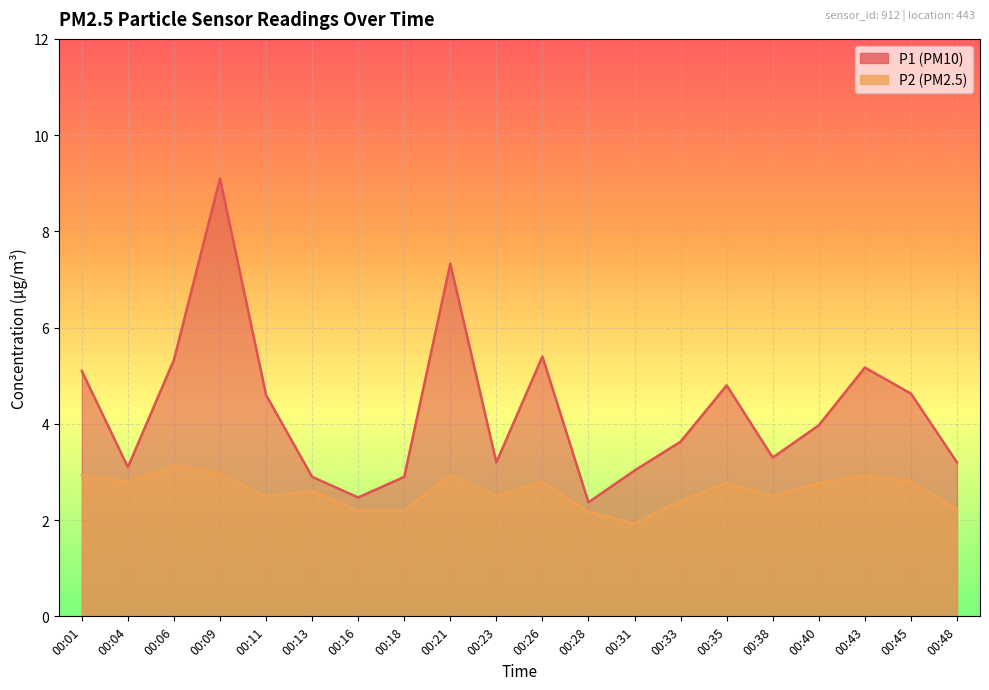

The P2 series shows 0.6 at 00:33. True or false?

False